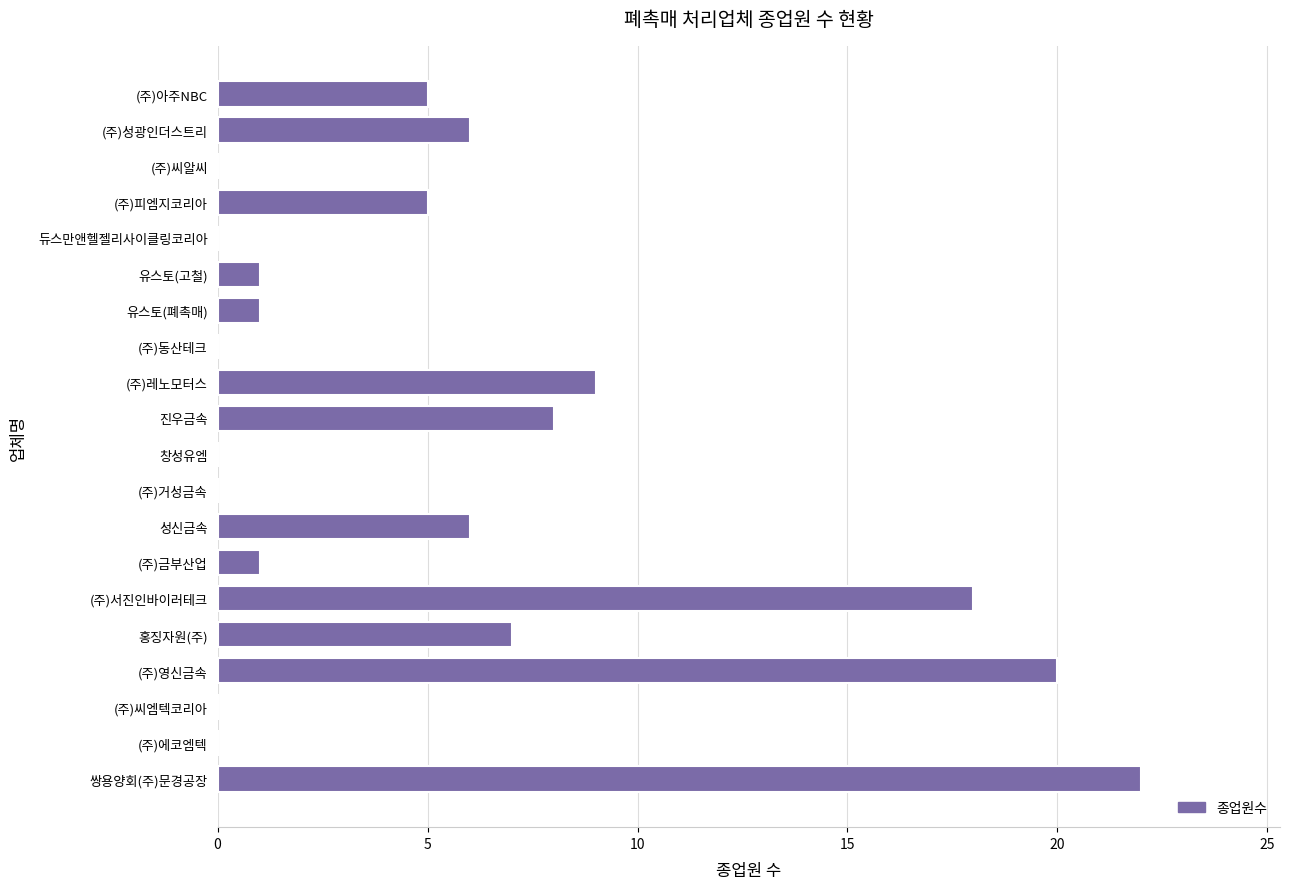

What is the maximum value shown in the chart?

22